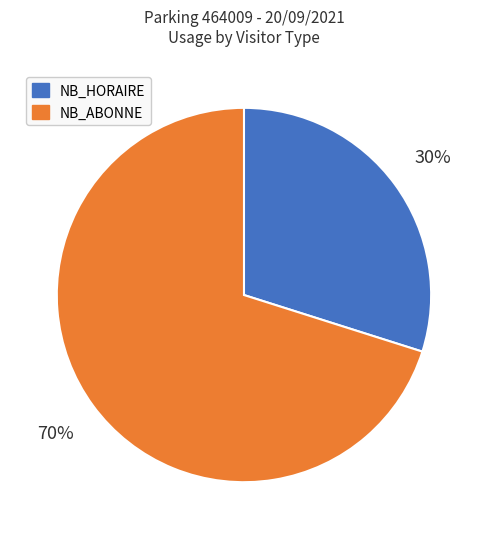

Approximately how many times larger is the value at NB_HORAIRE compared to NB_ABONNE?

0.4